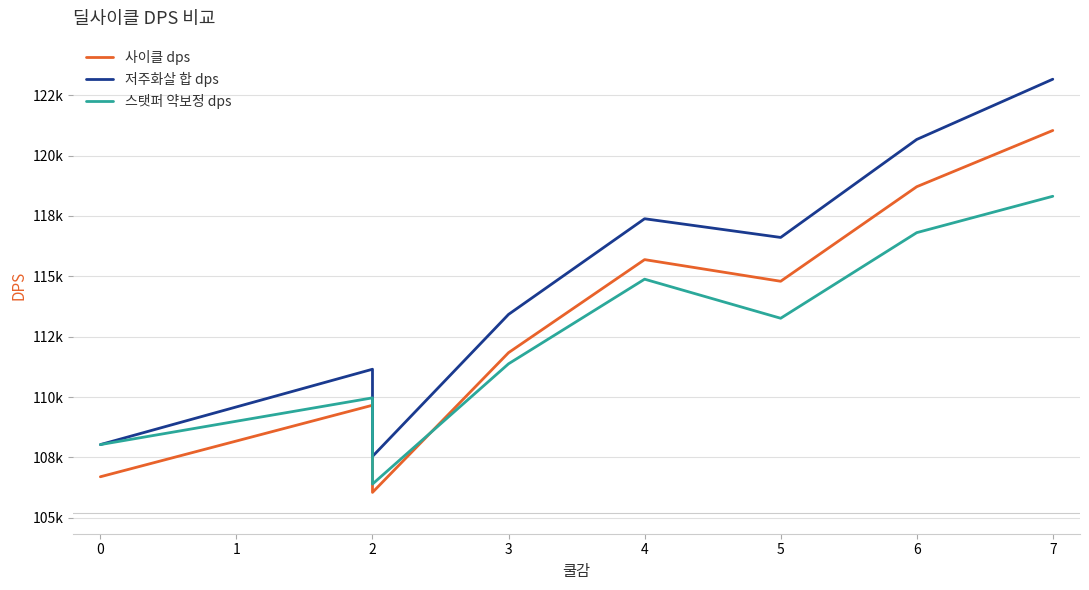

Rank the series by their average value, from lowest to highest.

스탯퍼 약보정 dps, 사이클 dps, 저주화살 합 dps